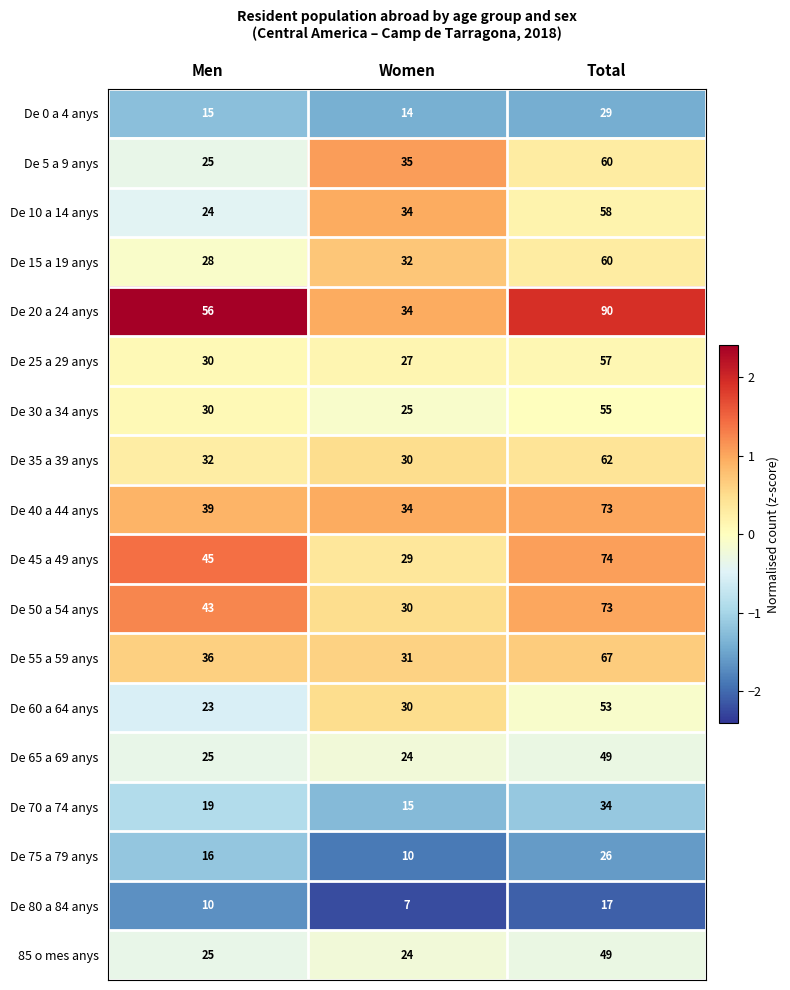

Which series has the widest spread of values?

De 20 a 24 anys